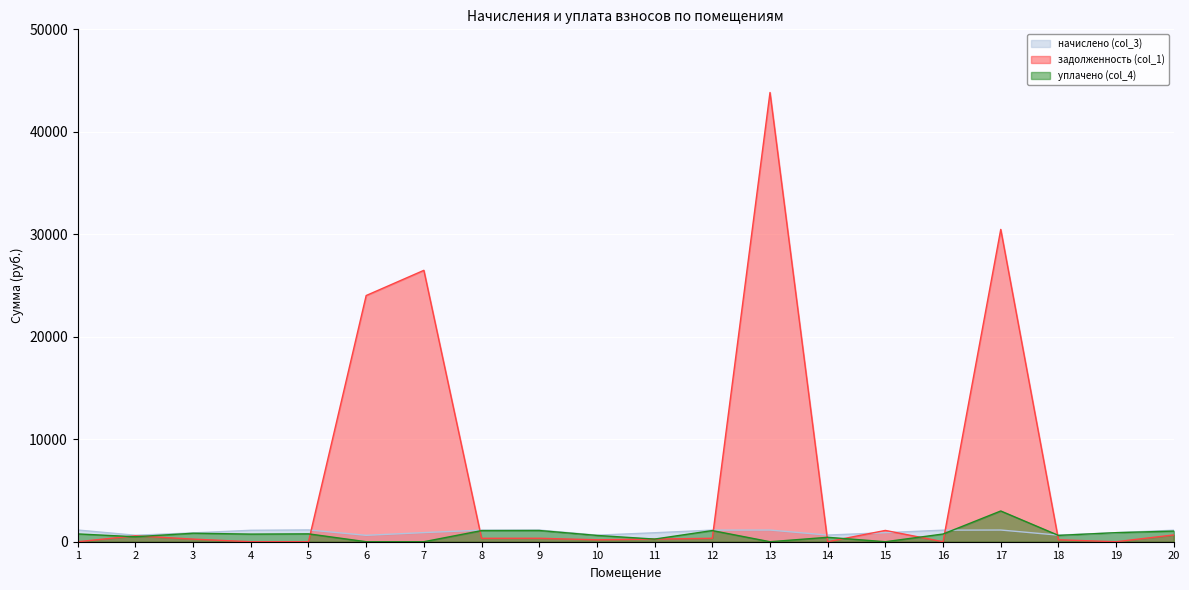

True or false: уплачено (col_4) has more than 1 interior local peaks.

True